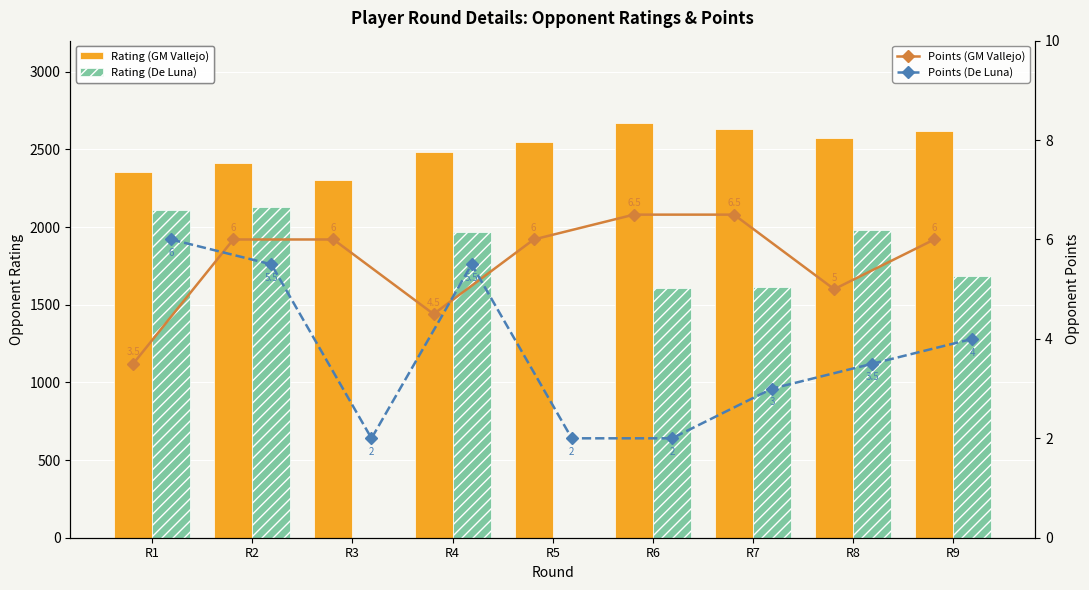

What is the difference between the second highest and second lowest values in the Points (GM Vallejo) series?

2.0